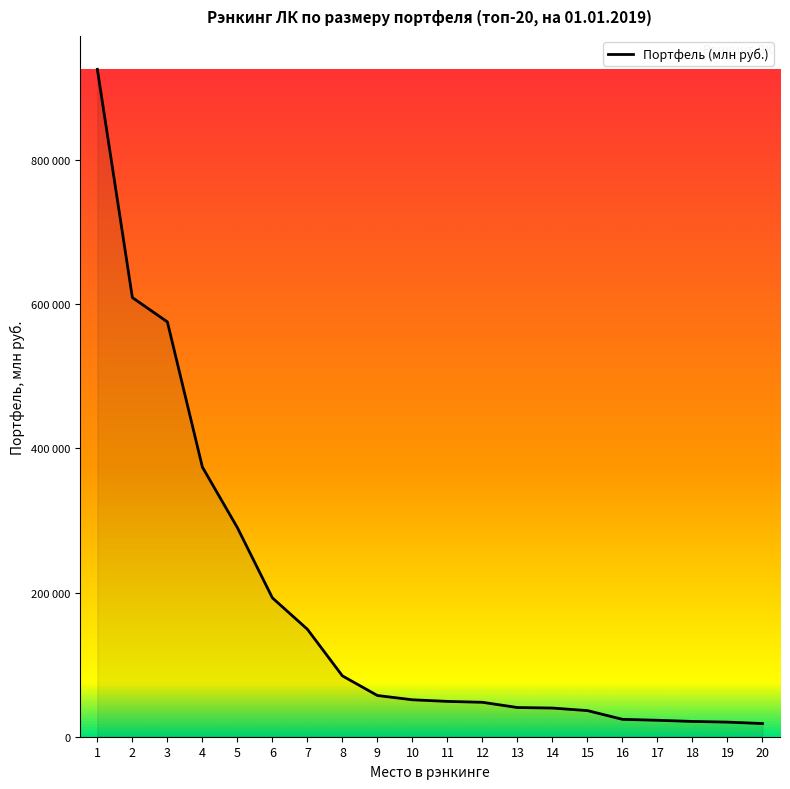

List the labels in order of value, largest first.

1, 2, 3, 4, 5, 6, 7, 8, 9, 10, 11, 12, 13, 14, 15, 16, 17, 18, 19, 20